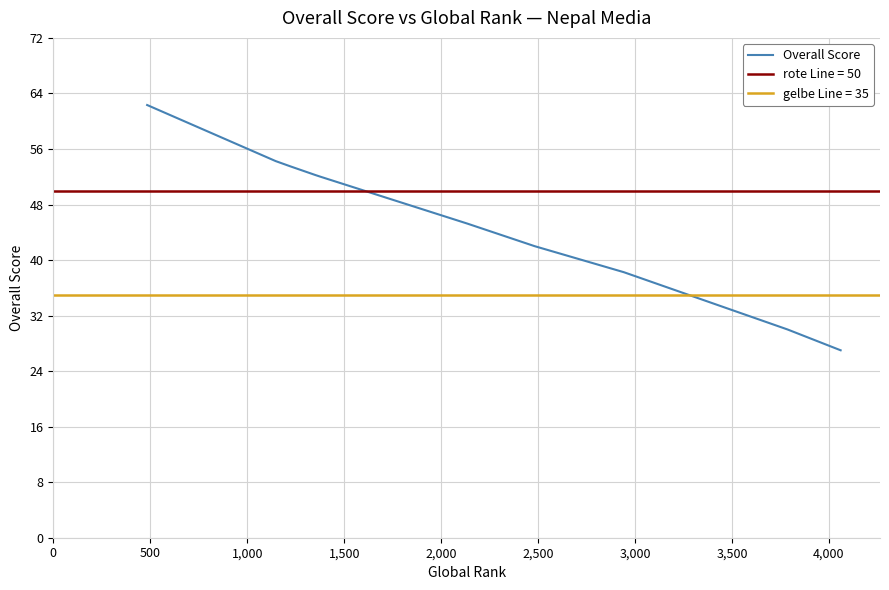

Is it true that the value at 4,500 is 14.0?

False